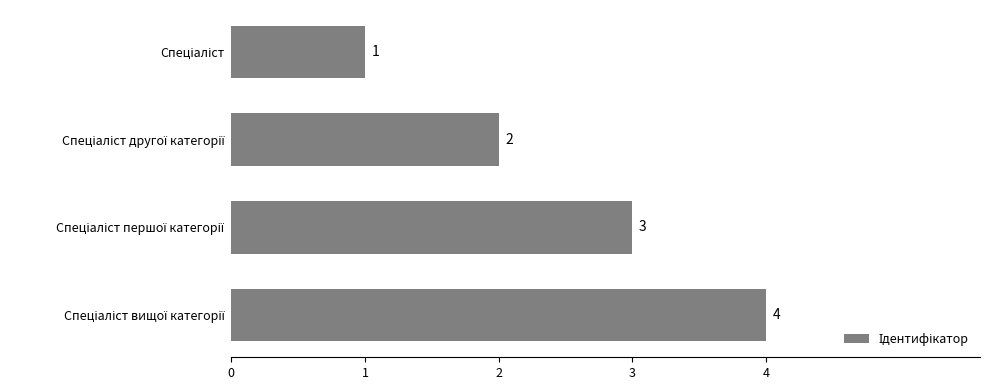

Count the values in the range 2 to 4.

3